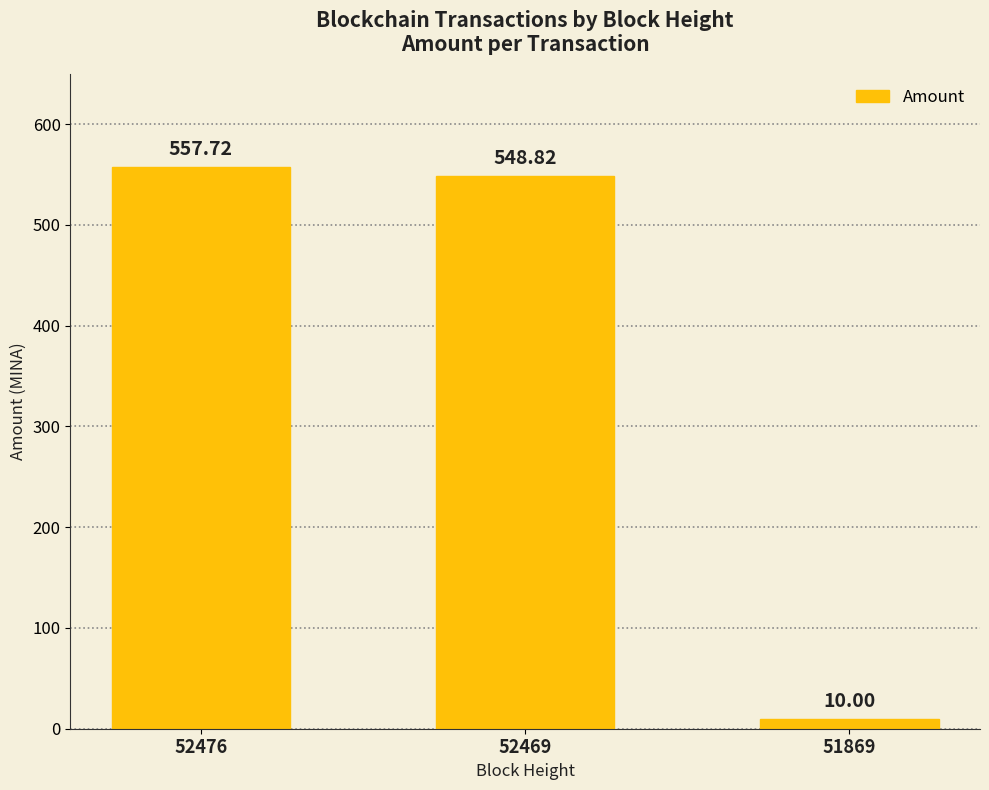

What is the value of the 2nd bar from the left?

548.8